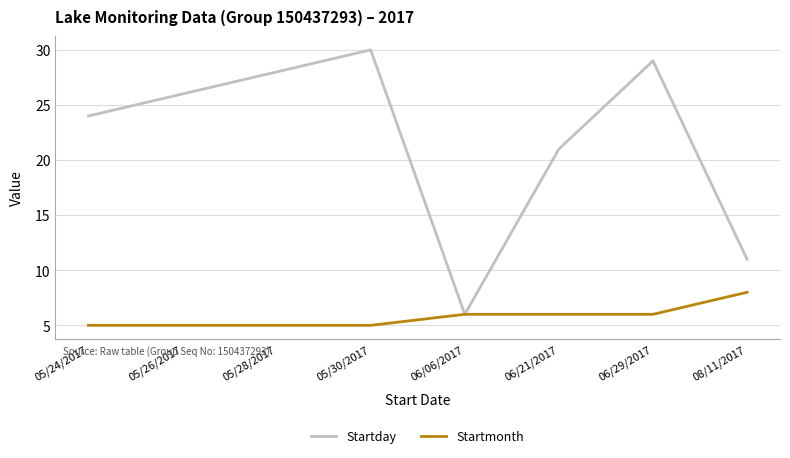

Rank the series by their average value, from lowest to highest.

Startmonth, Startday